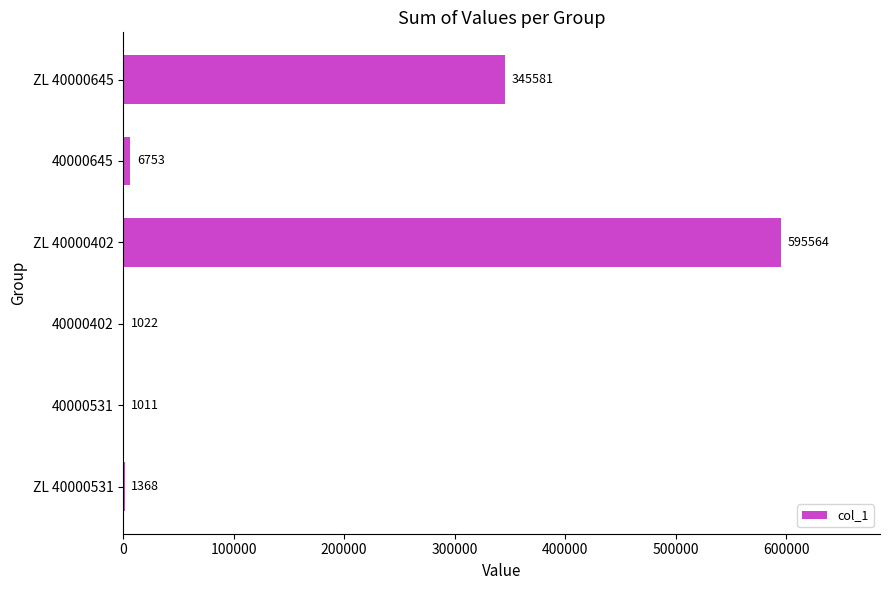

What is the approximate value at ZL 40000645, to the nearest 100?

345600